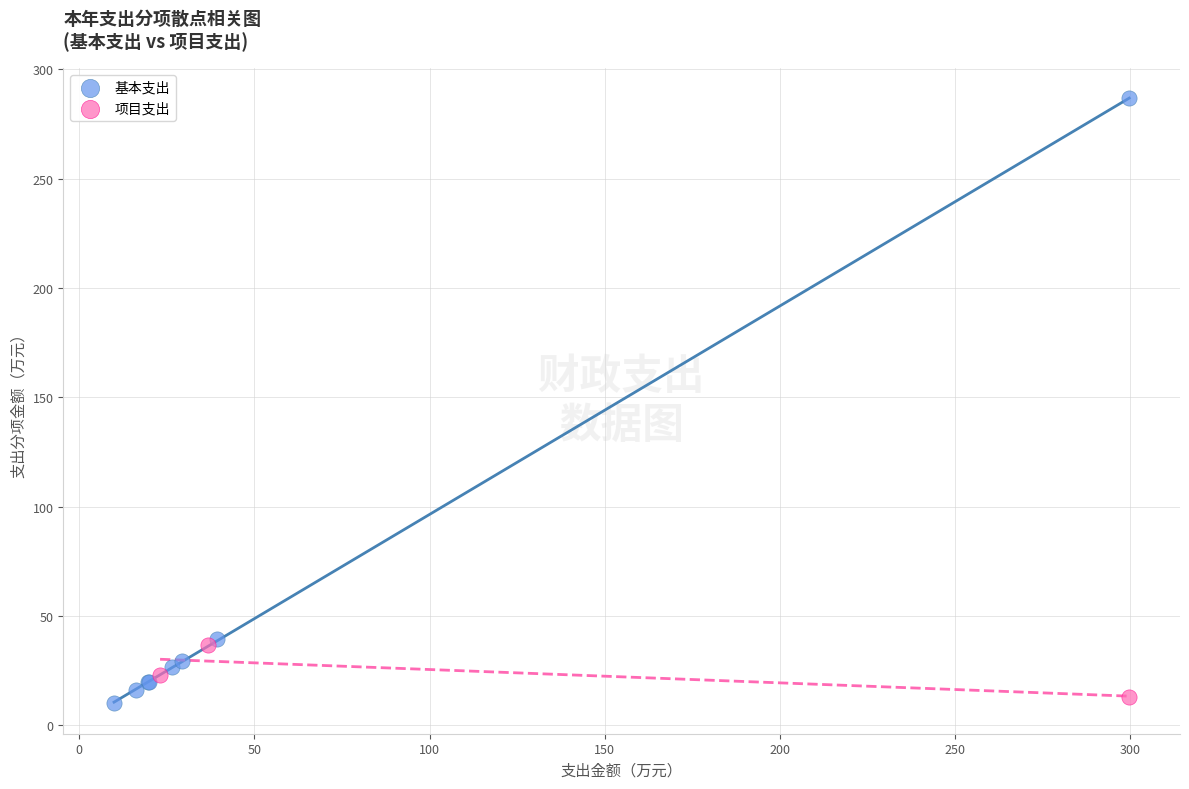

Which series has the widest spread of Y values?

基本支出